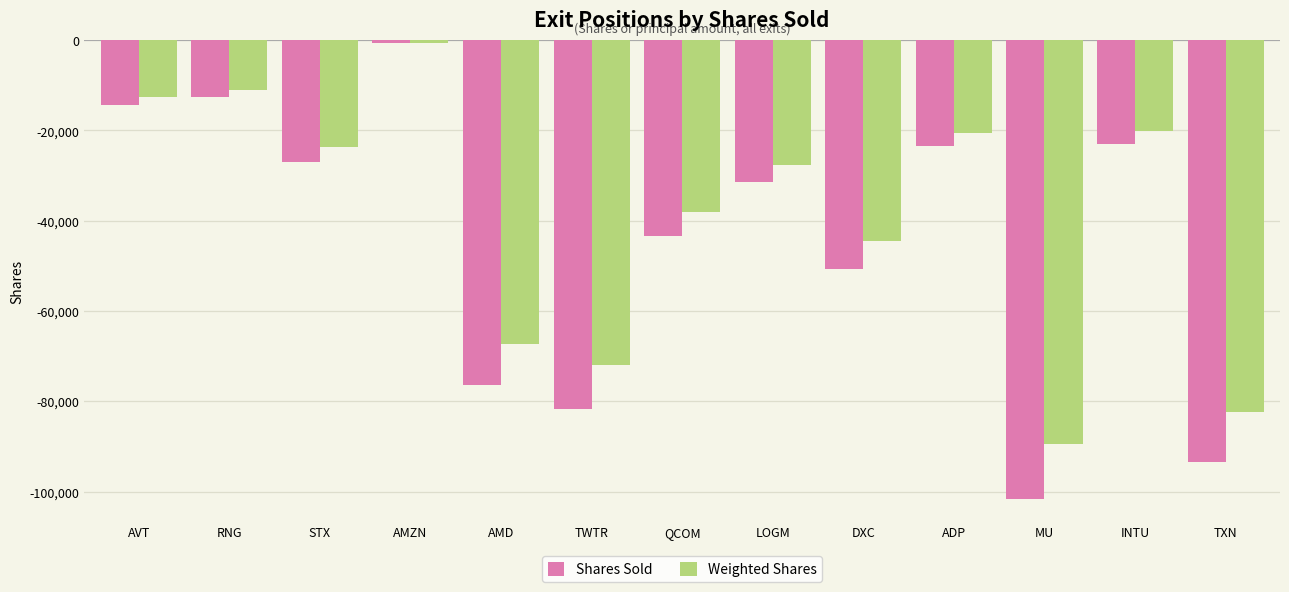

What is the label of the 11th bar from the right?

STX